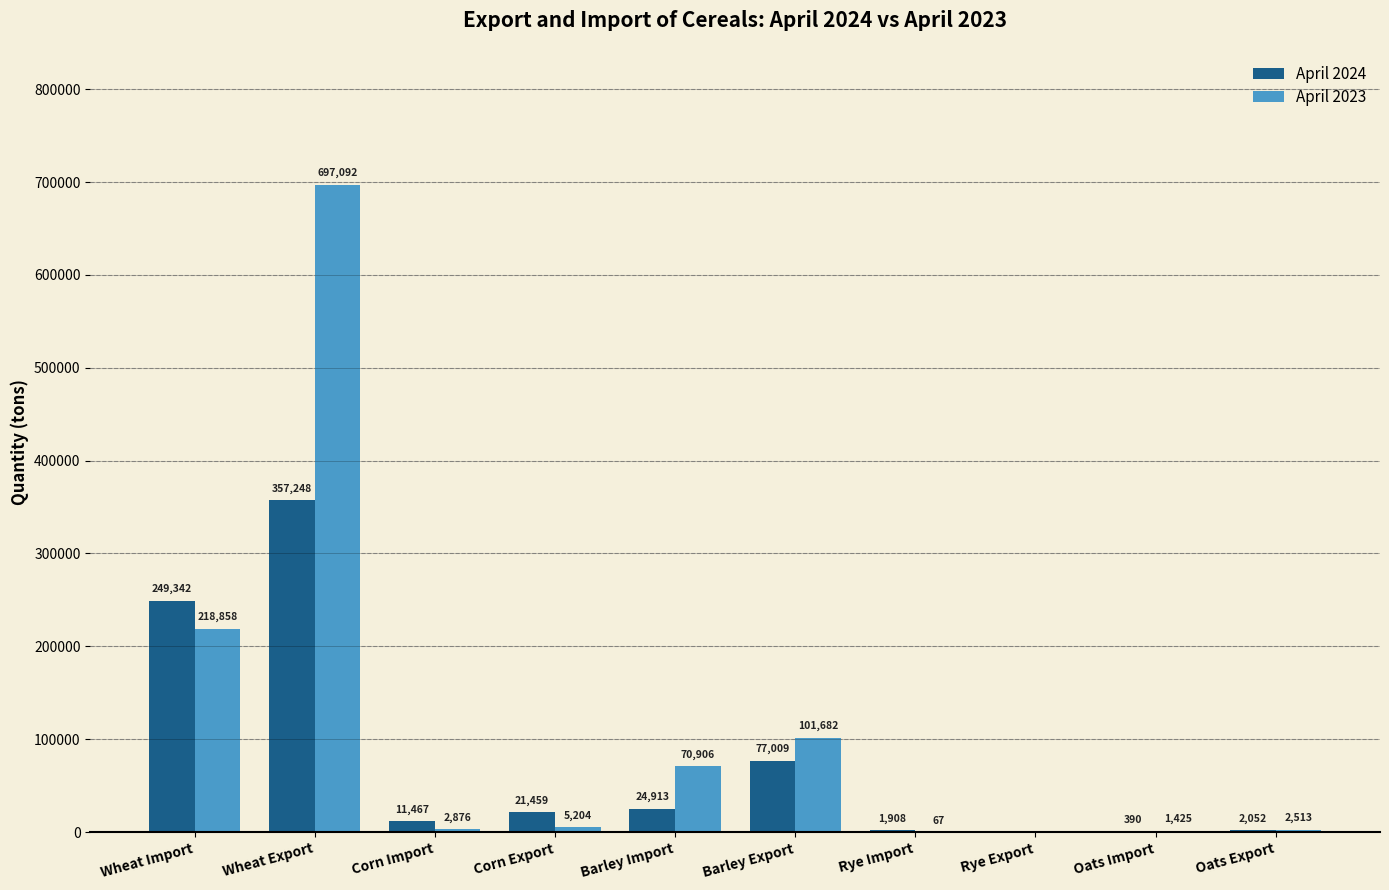

Is the value of April 2023 at Wheat Import greater than the value of April 2024 at Corn Export?

Yes